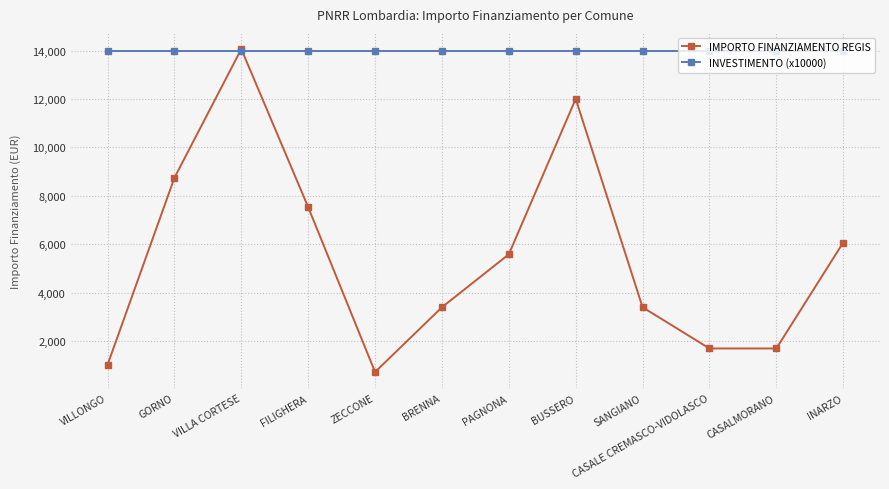

At which label does IMPORTO FINANZIAMENTO REGIS reach its peak?

VILLA CORTESE